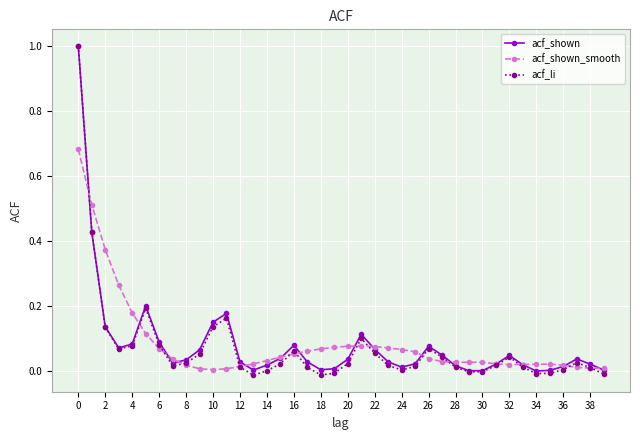

Which series has the largest range (max minus min)?

acf_li